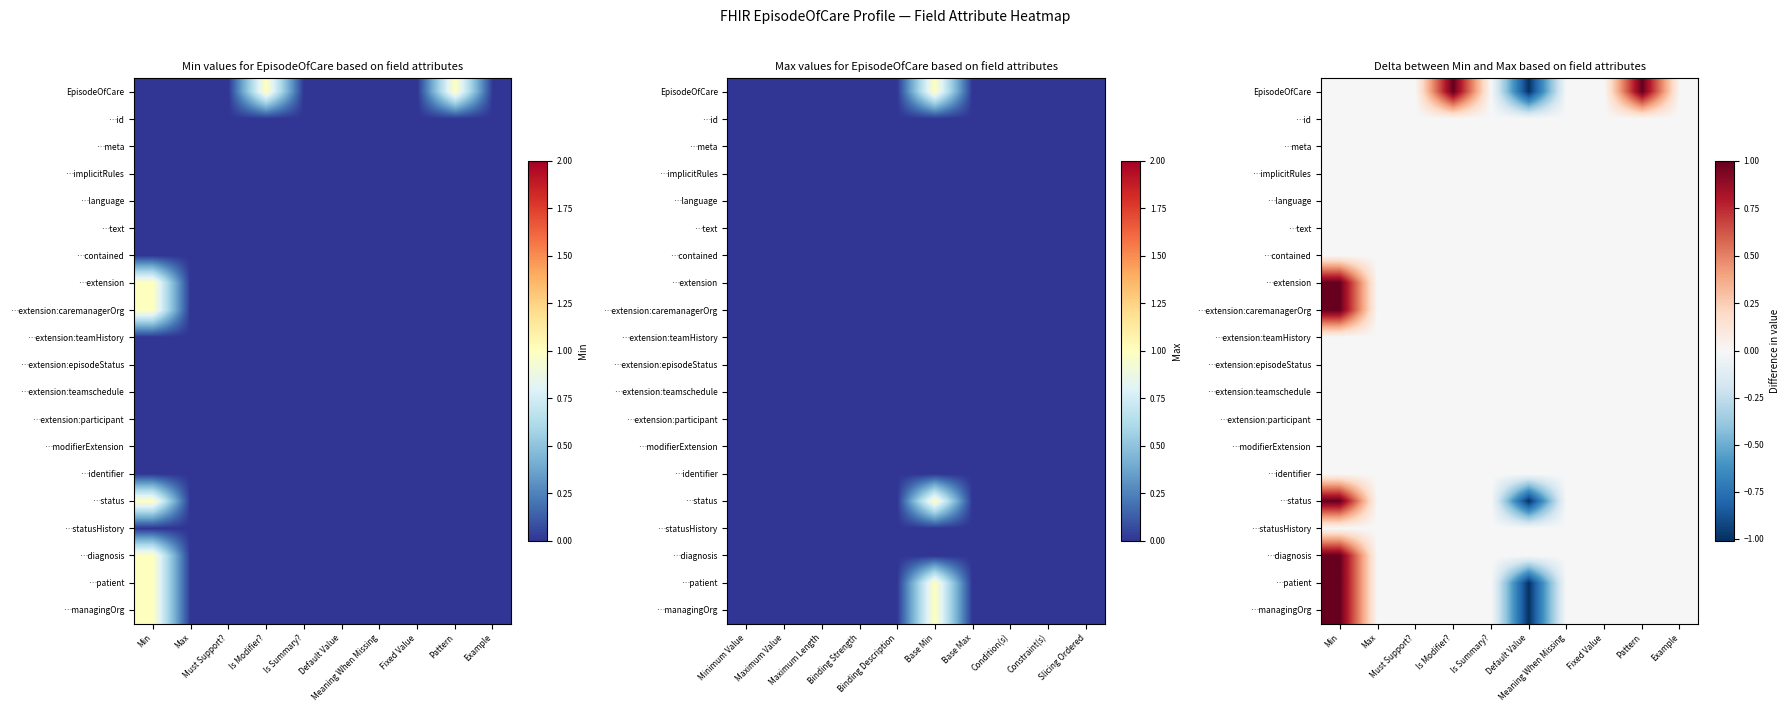

Is the value of …meta at Is Summary? greater than the value of …modifierExtension at Is Modifier??

No